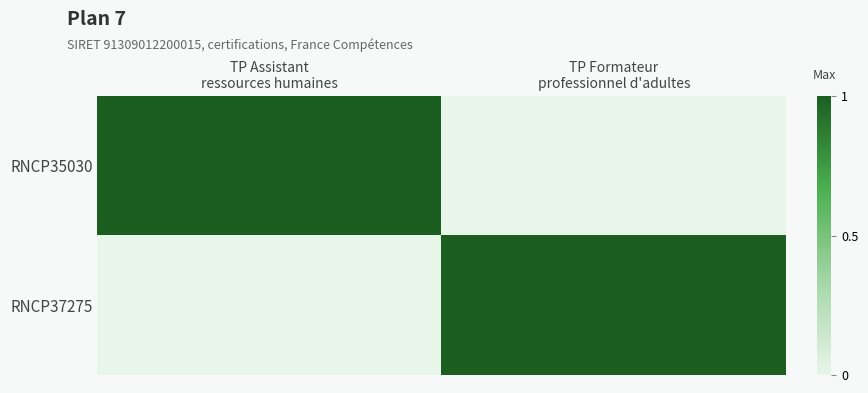

Which series changed the most between TP Assistant ressources humaines and TP Formateur professionnel d'adultes?

RNCP35030